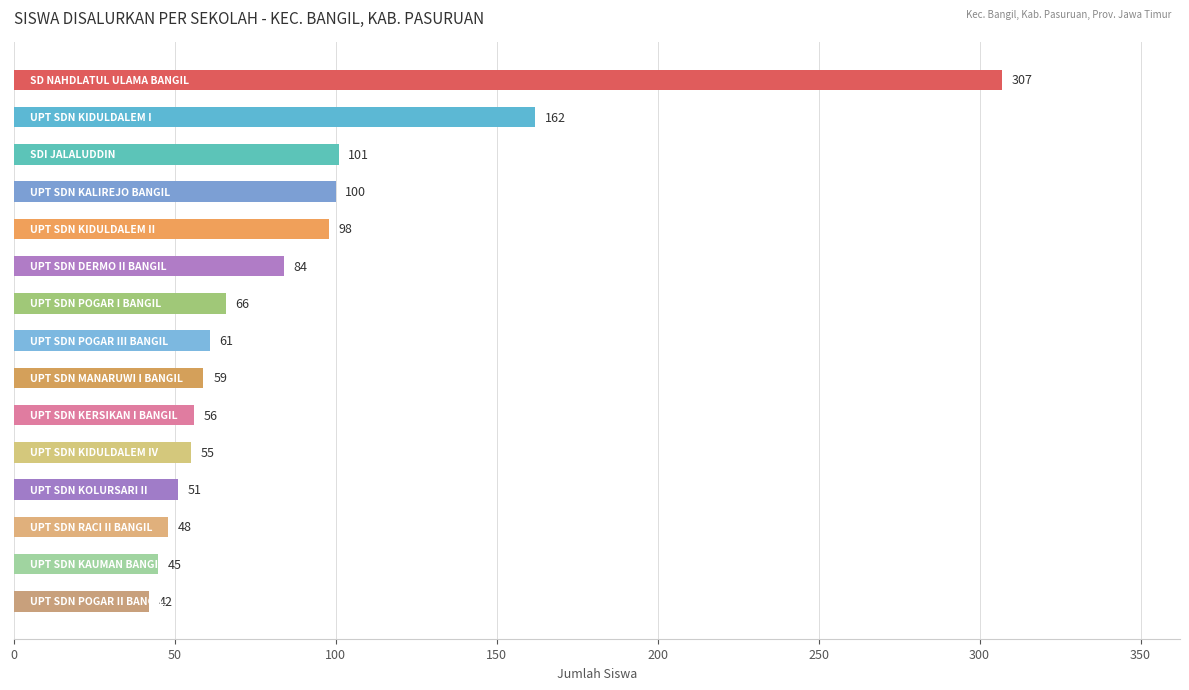

What is the sum of all values?

1335